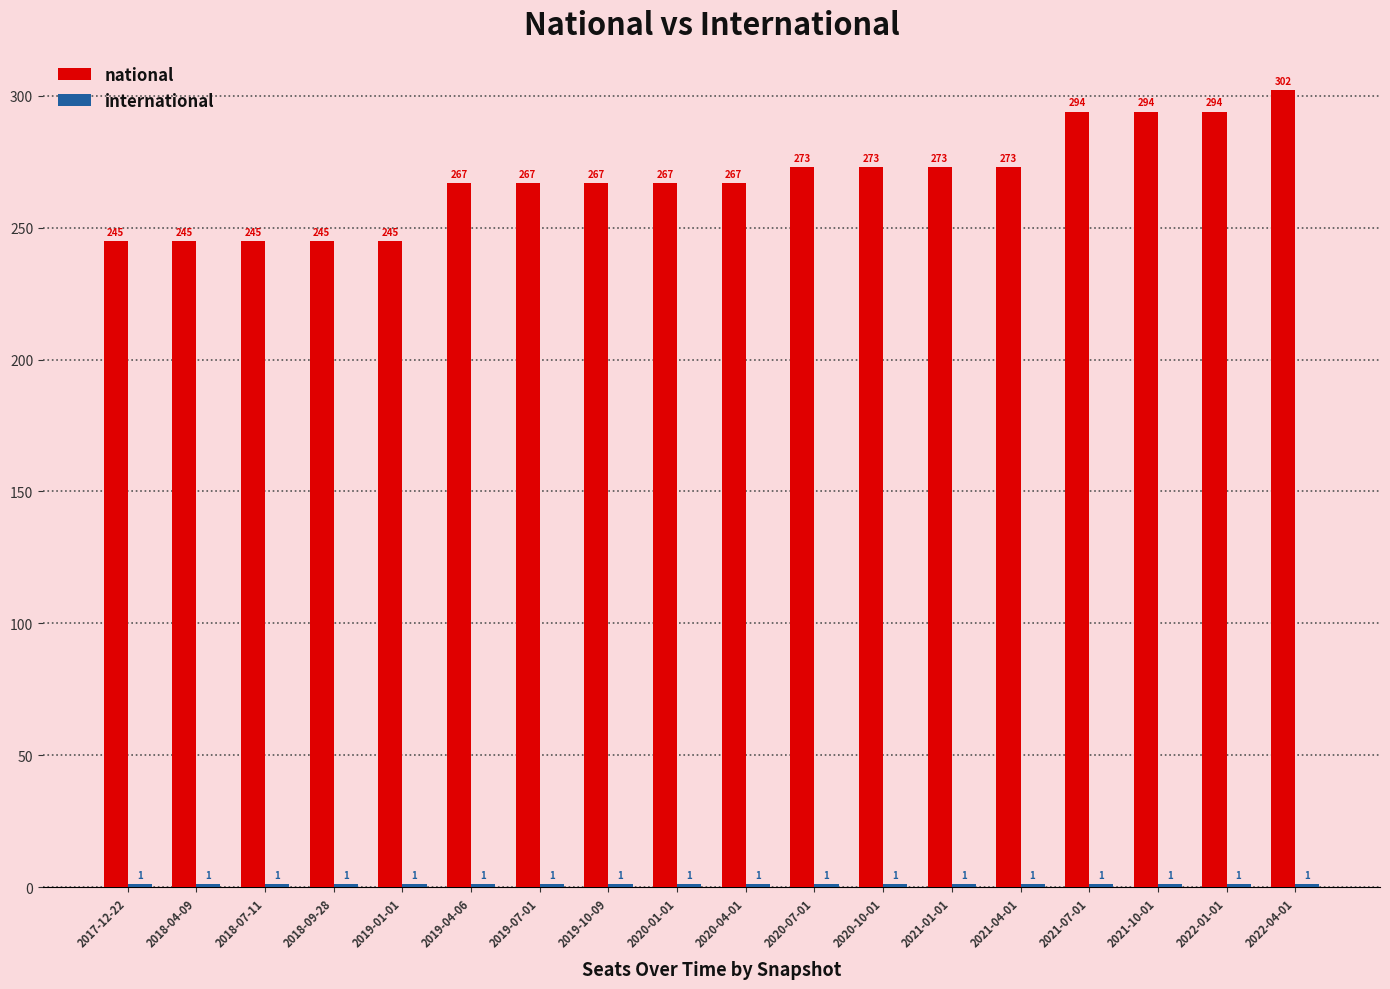

At which category is the sum across all series the highest?

2022-04-01